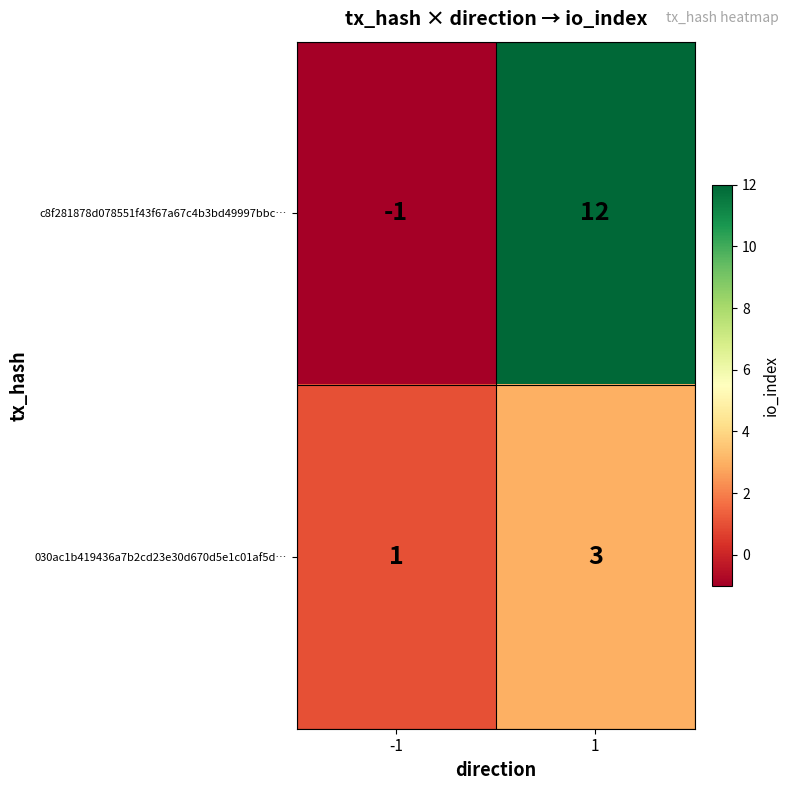

Which series has the widest spread of values?

c8f281878d078551f43f67a67c4b3bd49997bbc…